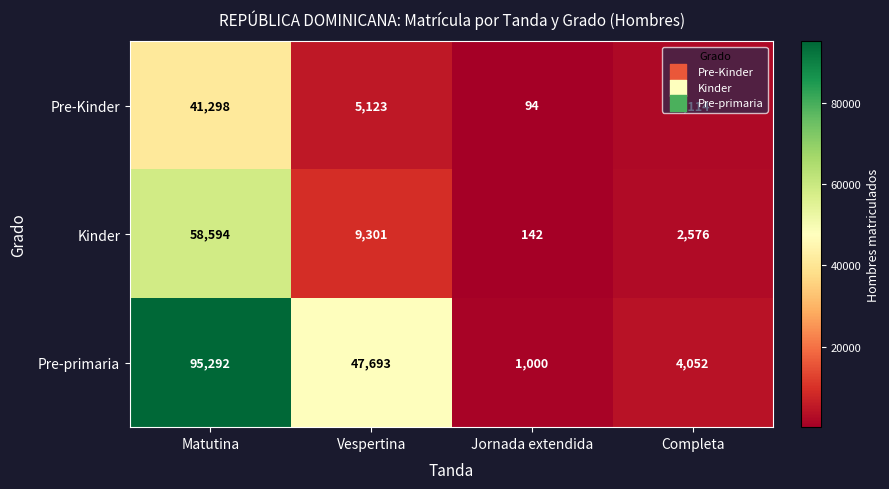

What is the spread (max minus min) of values at Completa?

1938